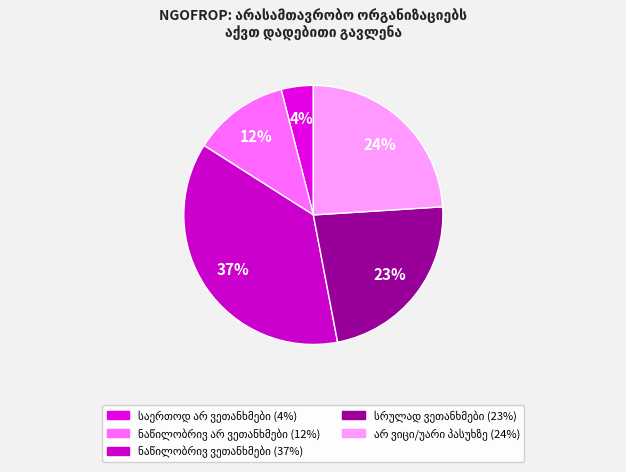

Which slice is the largest?

ნაწილობრივ ვეთანხმები